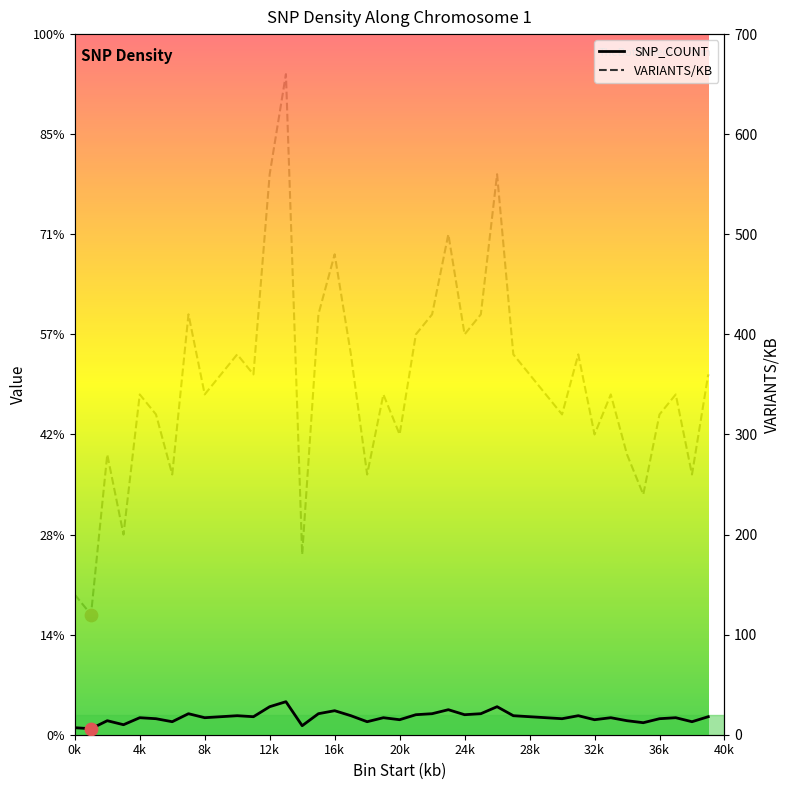

Which series reaches the minimum Y coordinate?

SNP_COUNT